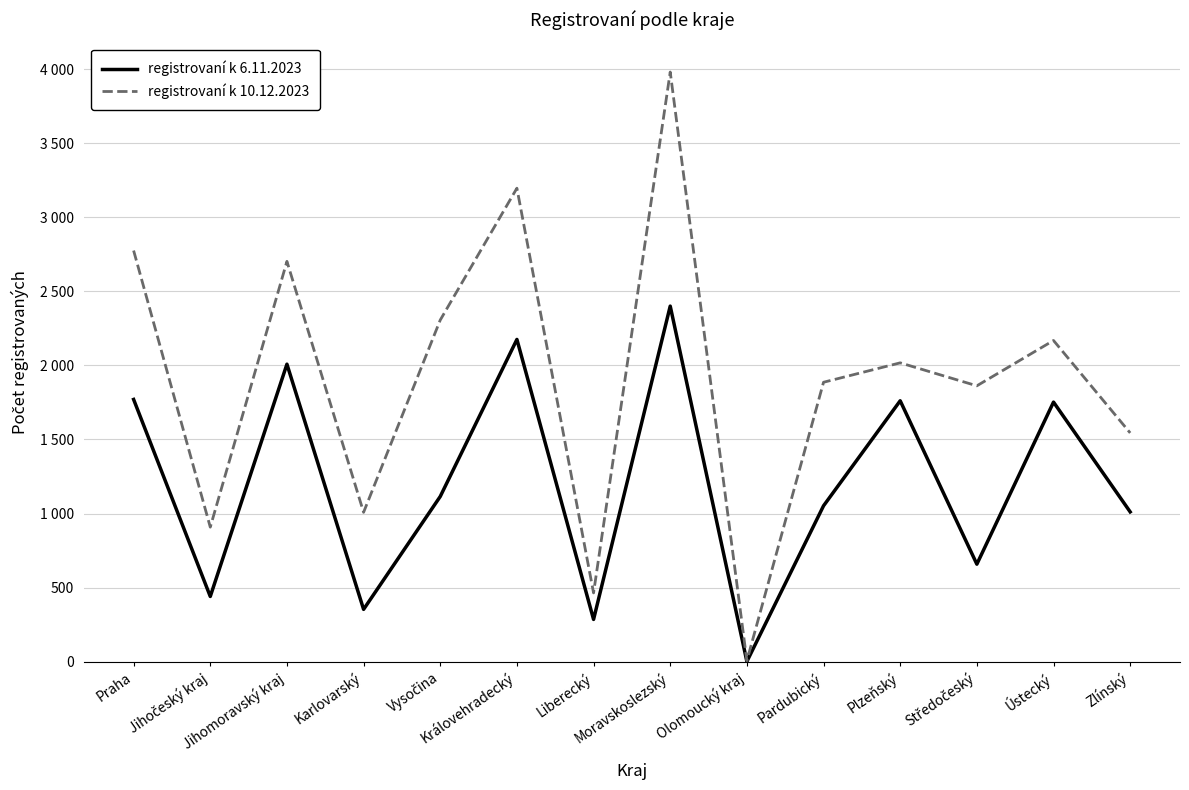

Does the chart have visible grid lines?

Yes